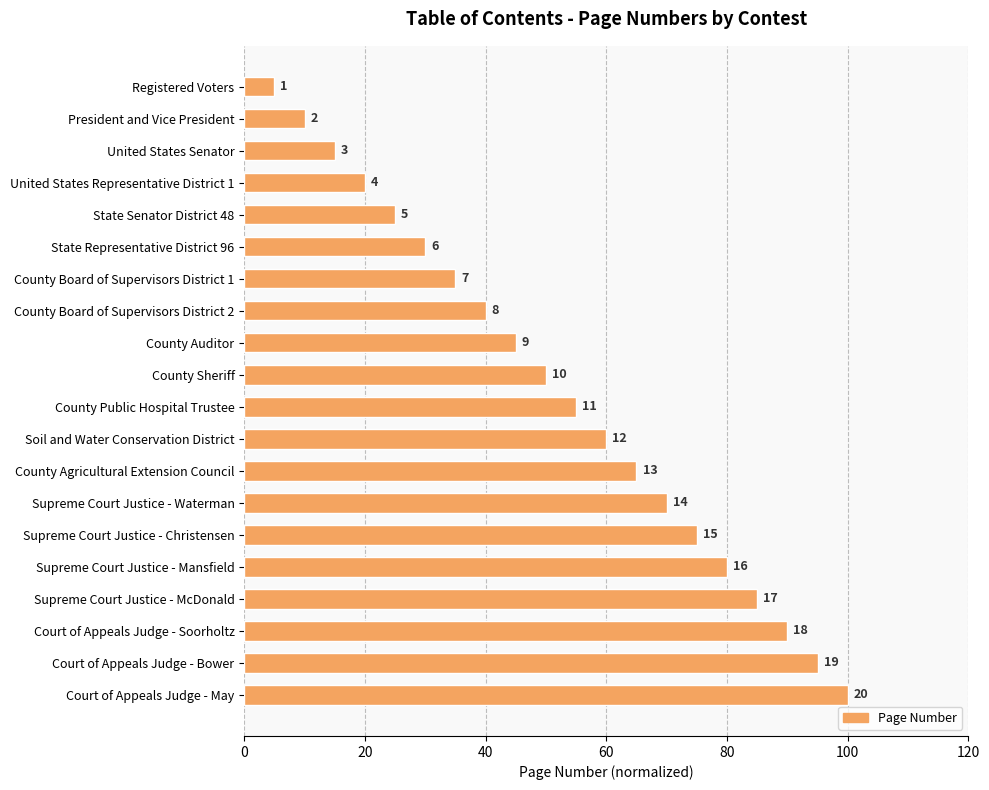

What is the difference between the second highest and second lowest values?

85.0